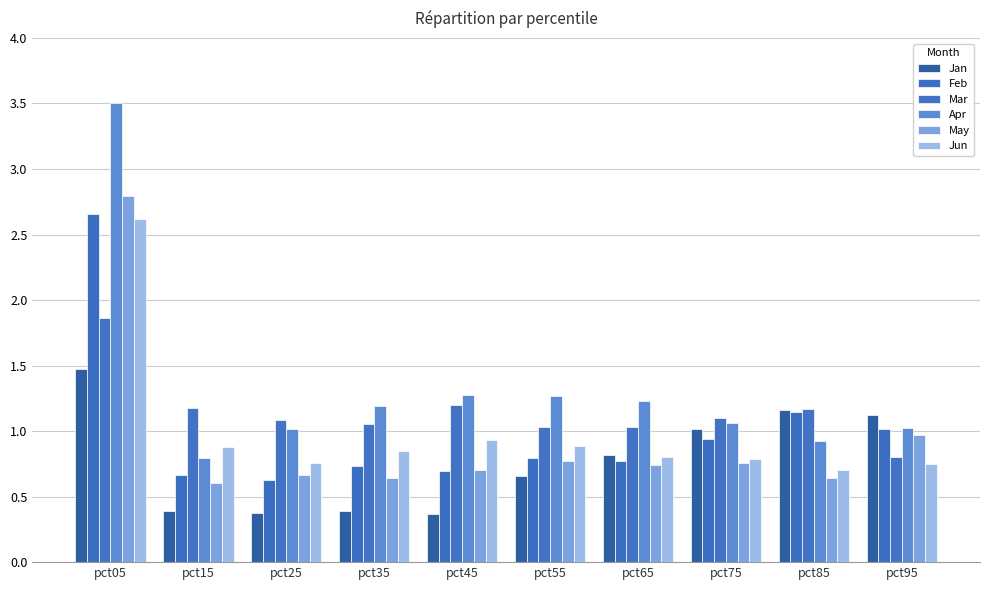

What is the value of the Mar bar at the 4th from the left?

1.1